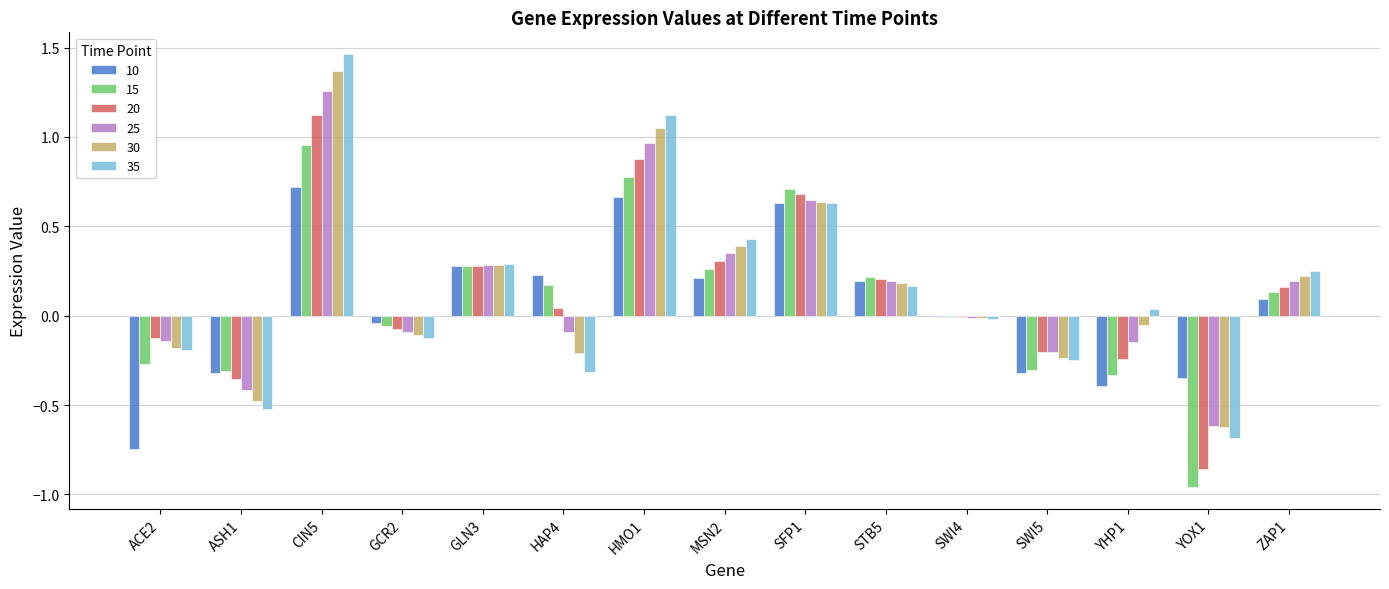

Which category has the highest value across all series?

CIN5